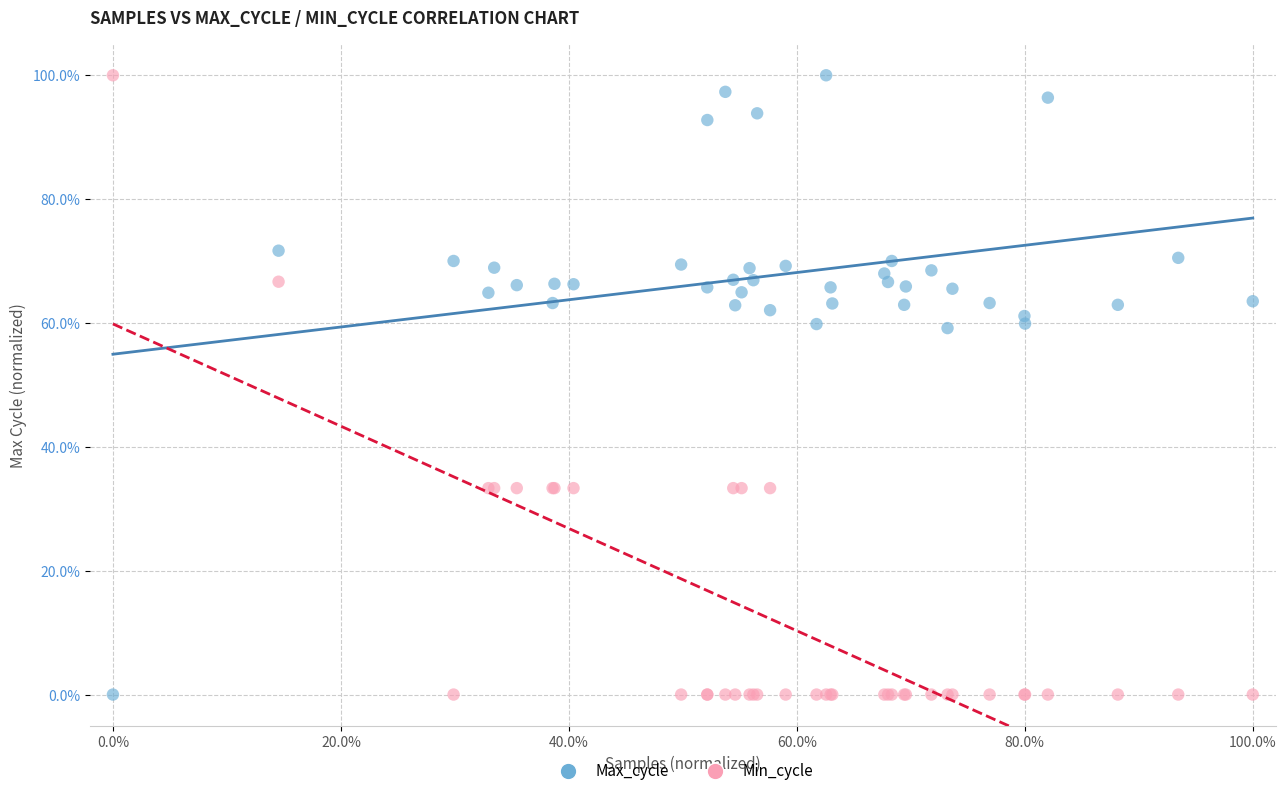

What is the X range (max minus min) for the scatter plot?

100.0